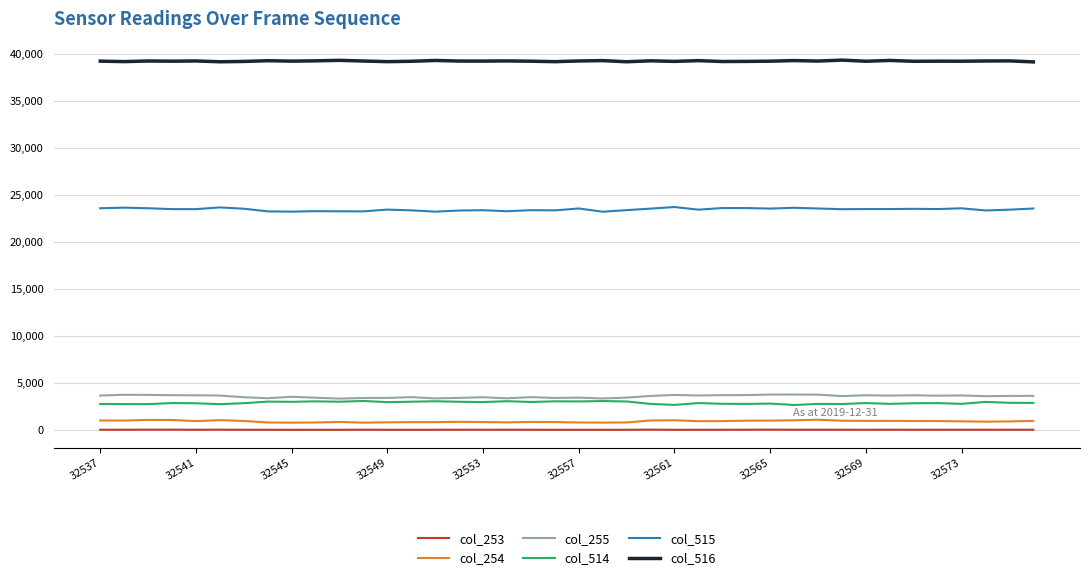

Which series has the largest total across all categories?

col_516